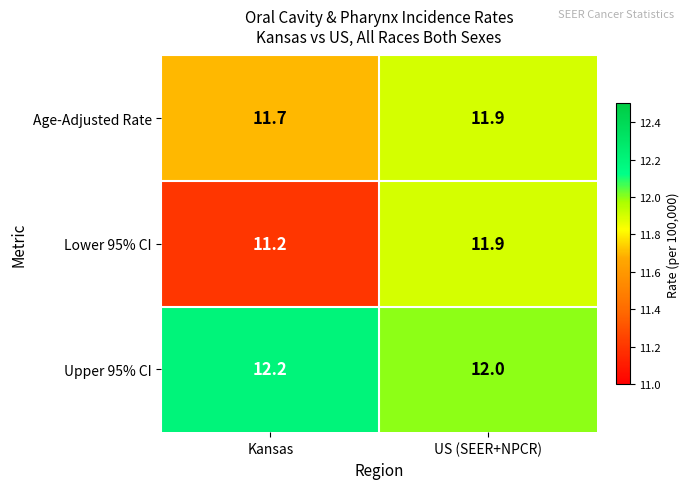

At which label is Upper 95% CI closest to 12?

US (SEER+NPCR)